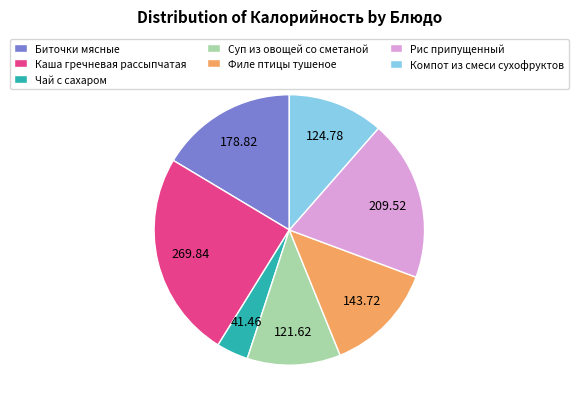

What is the largest slice in the pie chart?

Каша гречневая рассыпчатая